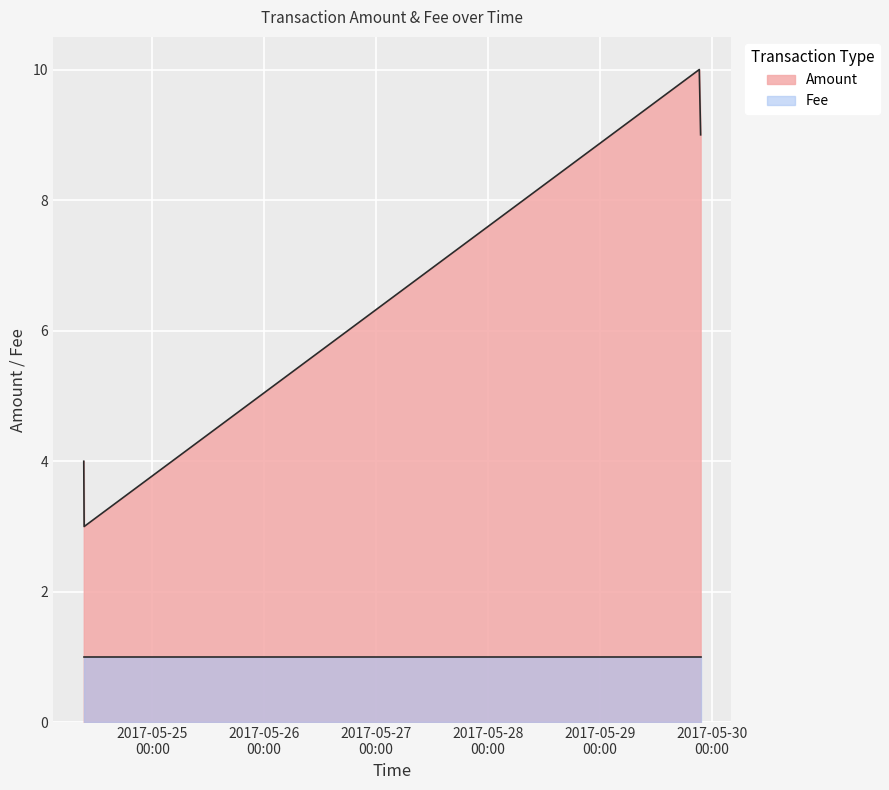

Reading right to left, extract all data points from this chart.

9	10	3	4